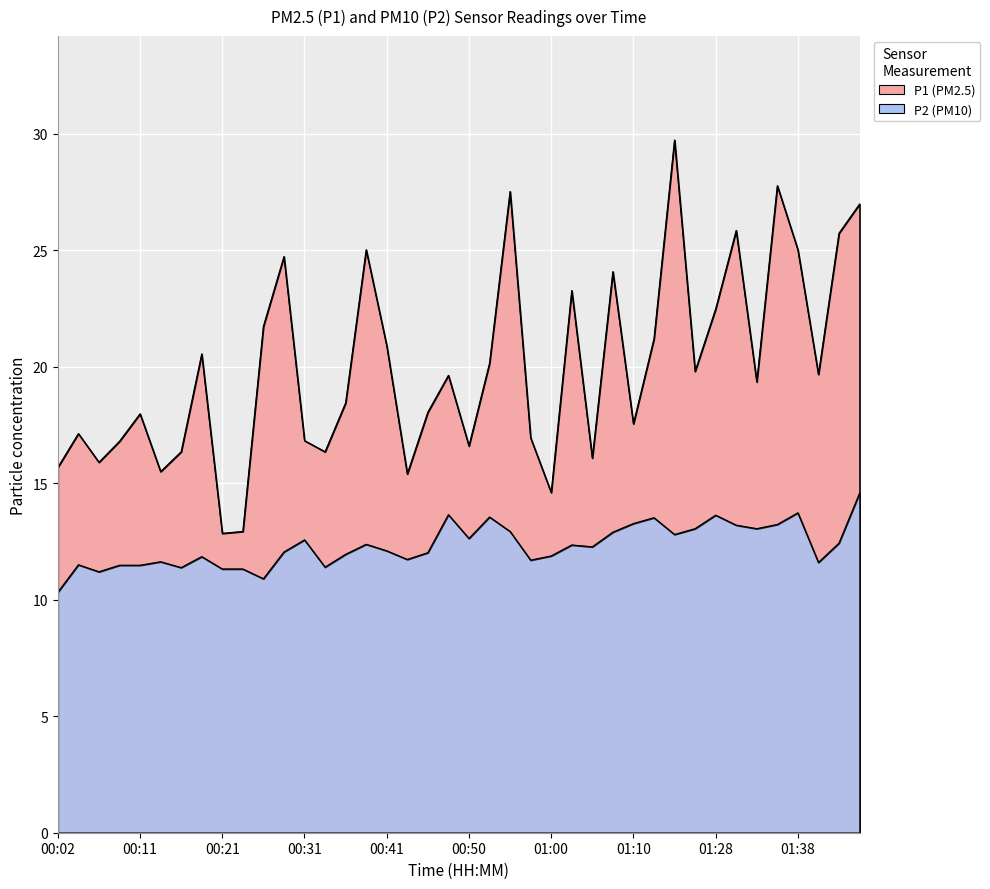

Where is P2 nearest to the value 12?

00:45